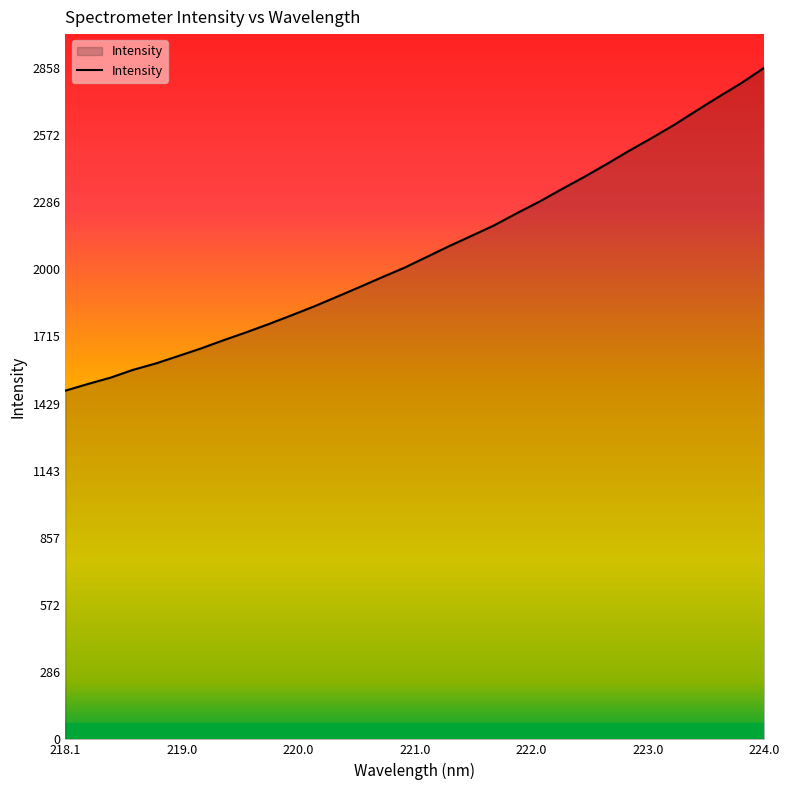

What is the difference between the maximum and minimum values?

1374.0